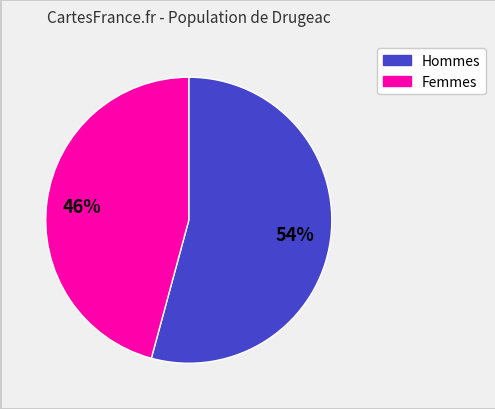

To the nearest percent, what is the average slice percentage?

50%